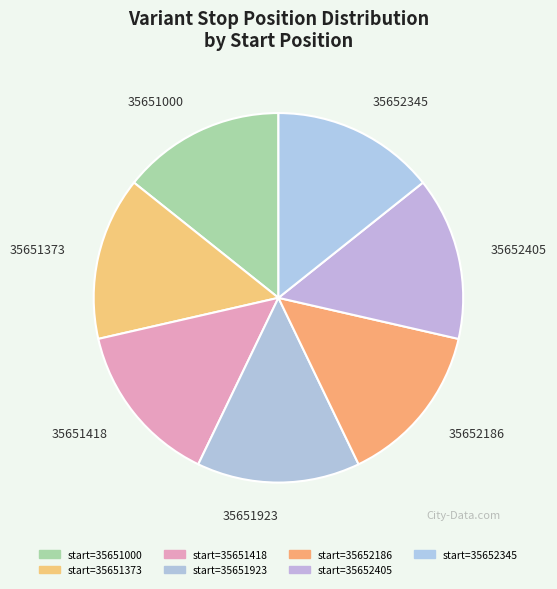

The 35652405 slice represents 27% of the pie. True or false?

False